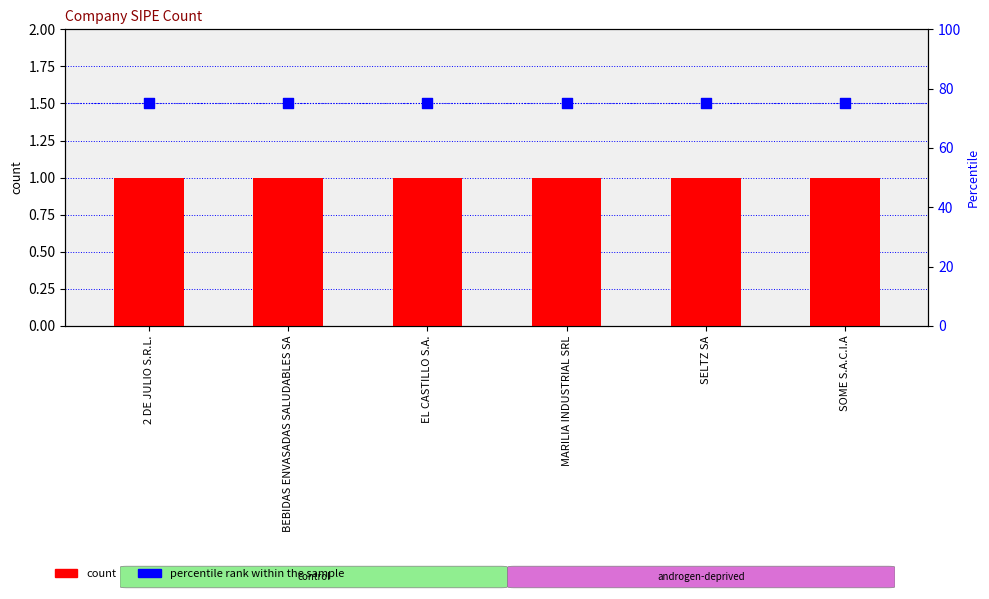

Which series reaches the minimum Y coordinate?

count